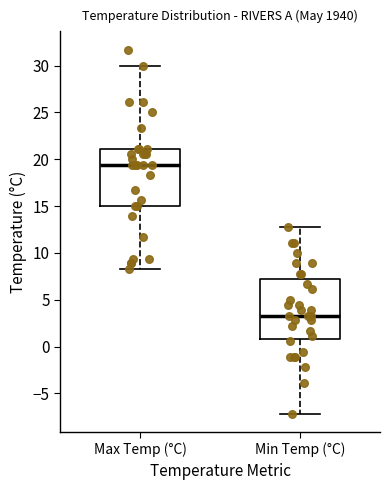

Where does the upper whisker of the box for Min Temp (°C) end on the y-axis? The values are not printed on the chart, so give them approximately, as read against the axis.

13.0